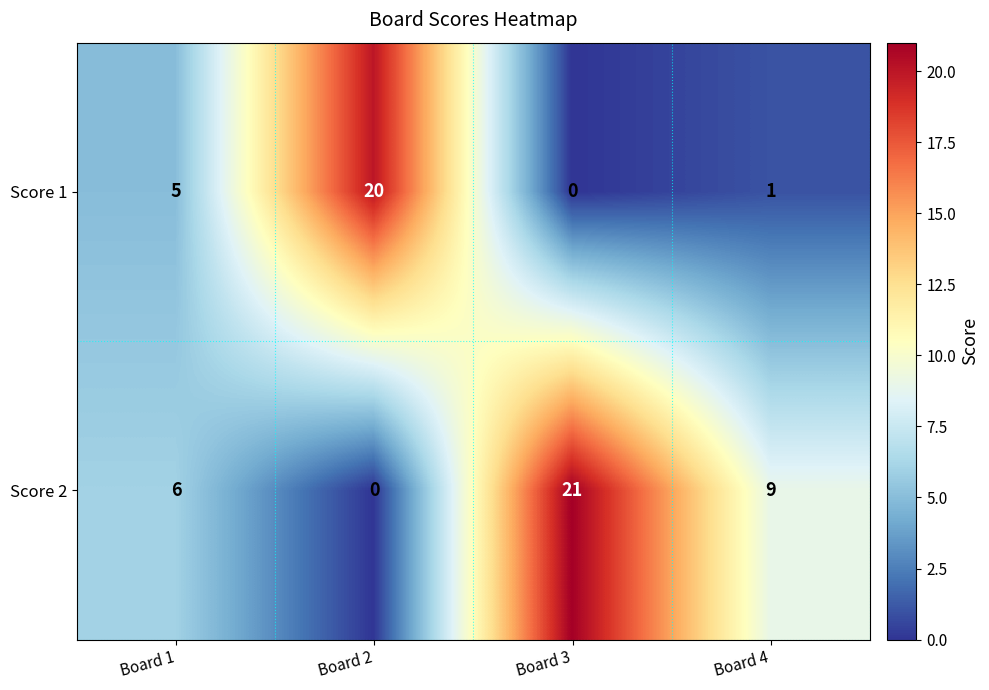

List the series in order of their overall mean, highest first.

Score 2, Score 1